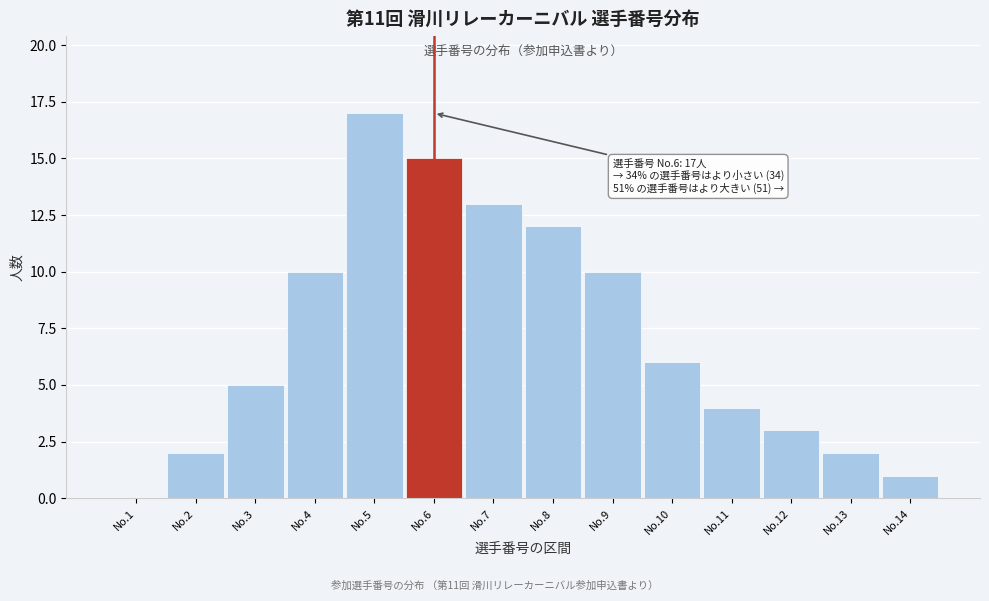

Reading left to right, transcribe all the data shown in this chart.

No.1=0	No.2=2	No.3=5	No.4=10	No.5=17	No.6=15	No.7=13	No.8=12	No.9=10	No.10=6	No.11=4	No.12=3	No.13=2	No.14=1